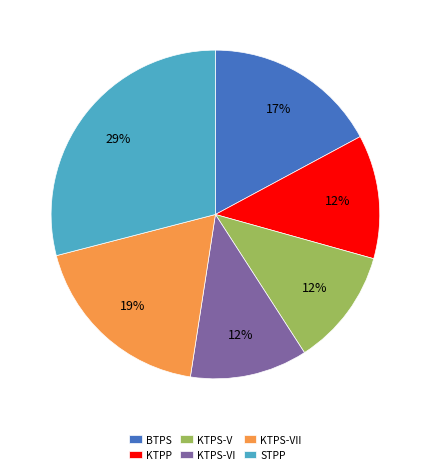

Is KTPS-VI the majority of the pie?

No